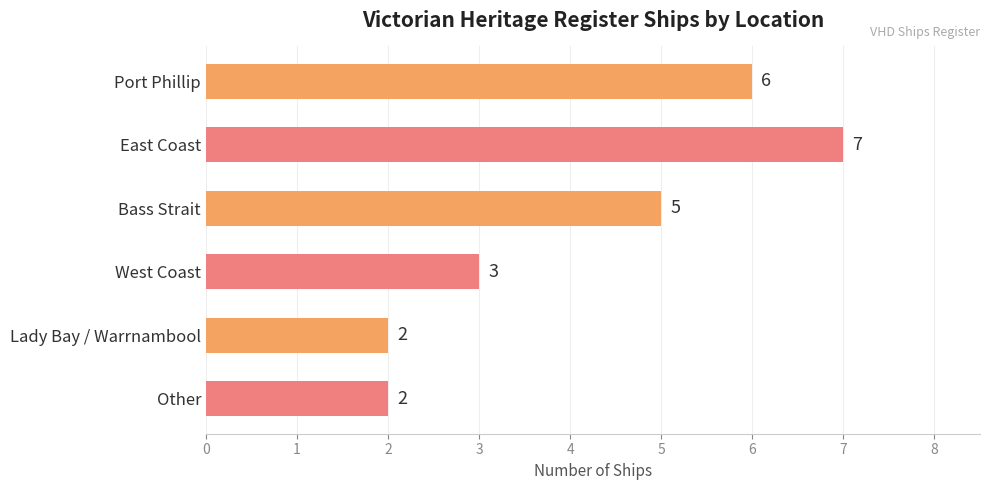

How many distinct data groups are displayed?

1